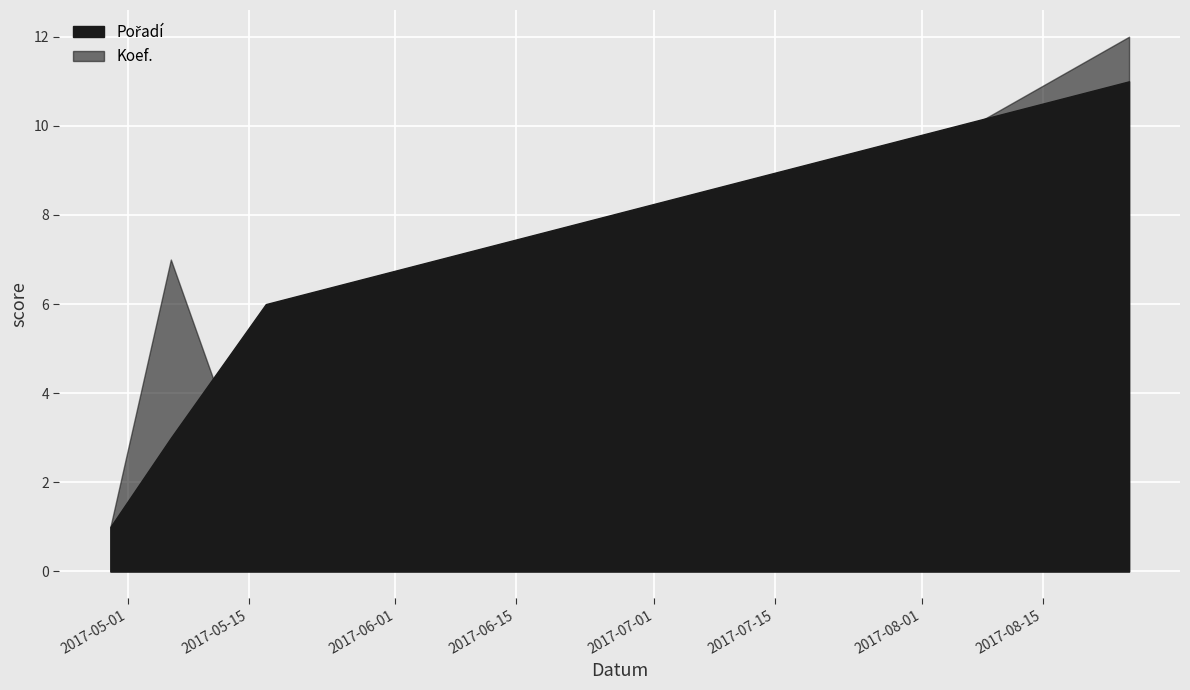

The Koef. series shows 2 at 2017-05-06. True or false?

False